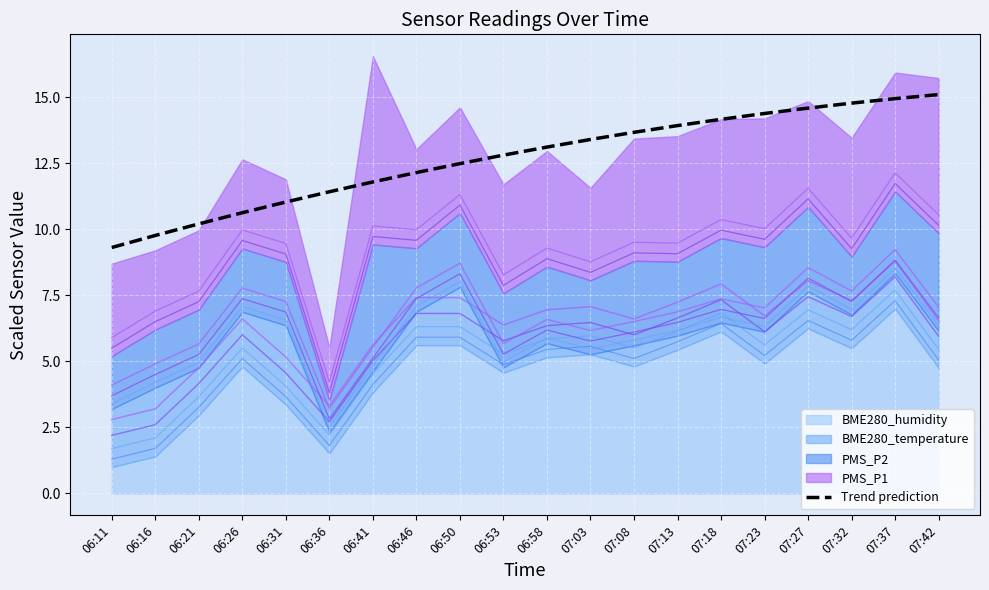

What is the sum of the values at 07:37 and 06:31?

26.0